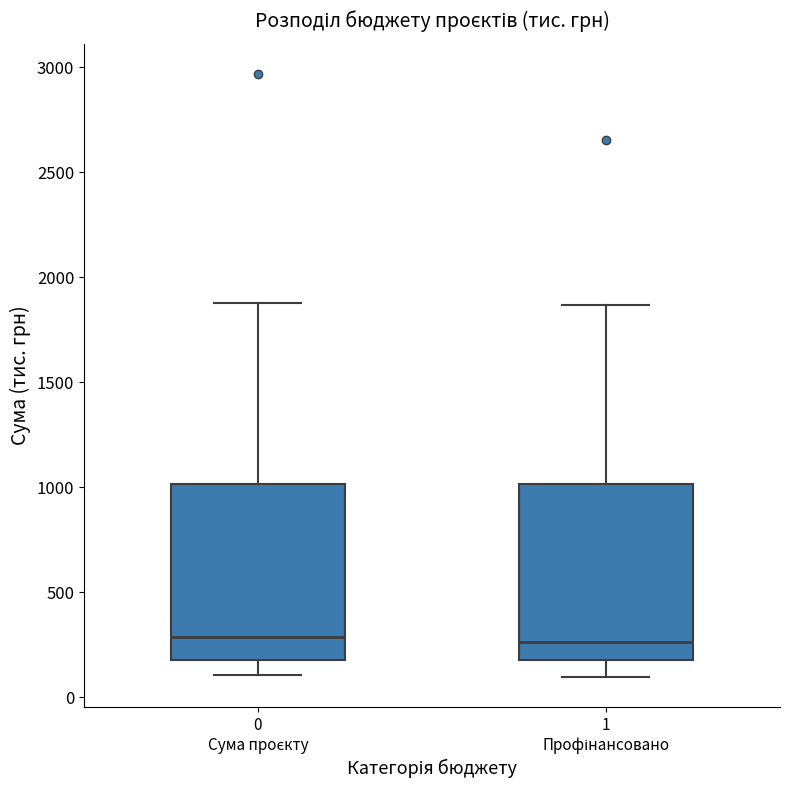

Where is the lower edge of the box for 1 Профінансовано on the y-axis? The values are not printed on the chart, so give them approximately, as read against the axis.

200